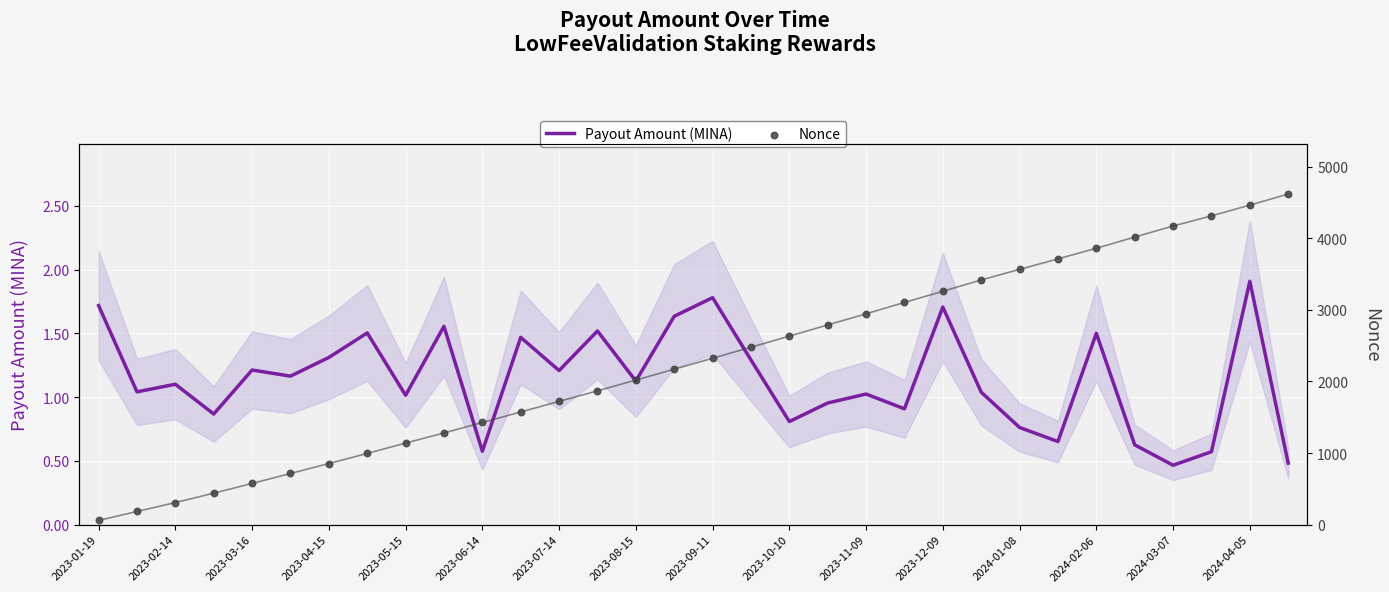

Which series contains the highest Y value?

Nonce